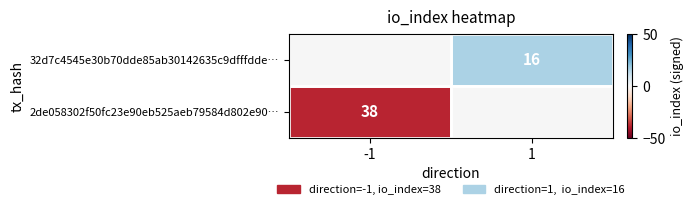

The 2de058302f50fc23e90eb525aeb79584d802e90… series shows 22 at -1. True or false?

False